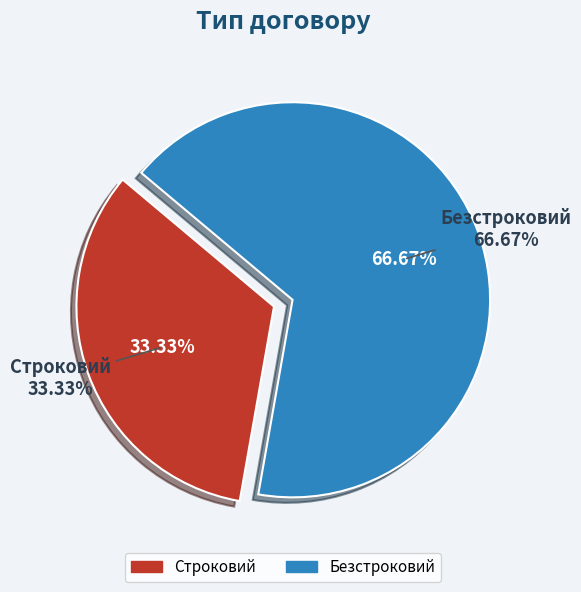

What is the change in value from Строковий to Безстроковий?

+1